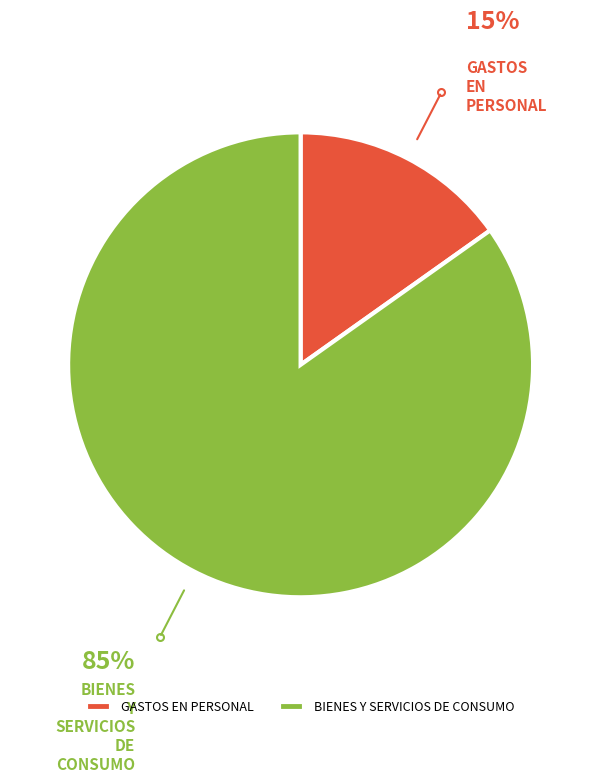

Which slice is the smallest?

GASTOS EN PERSONAL